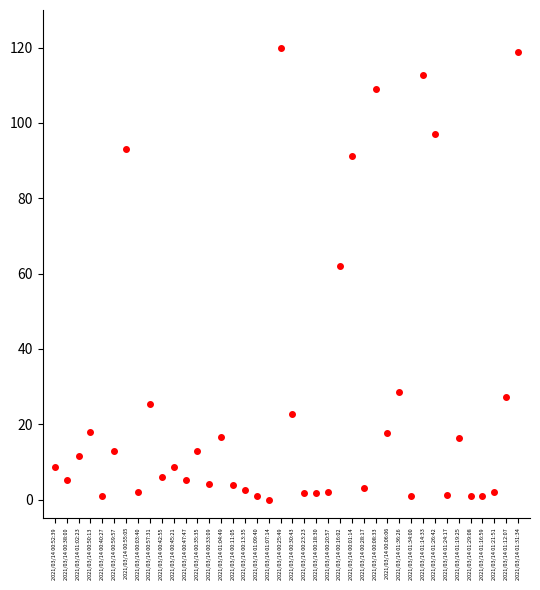

What is the range of Y values (max minus min)?

120.0